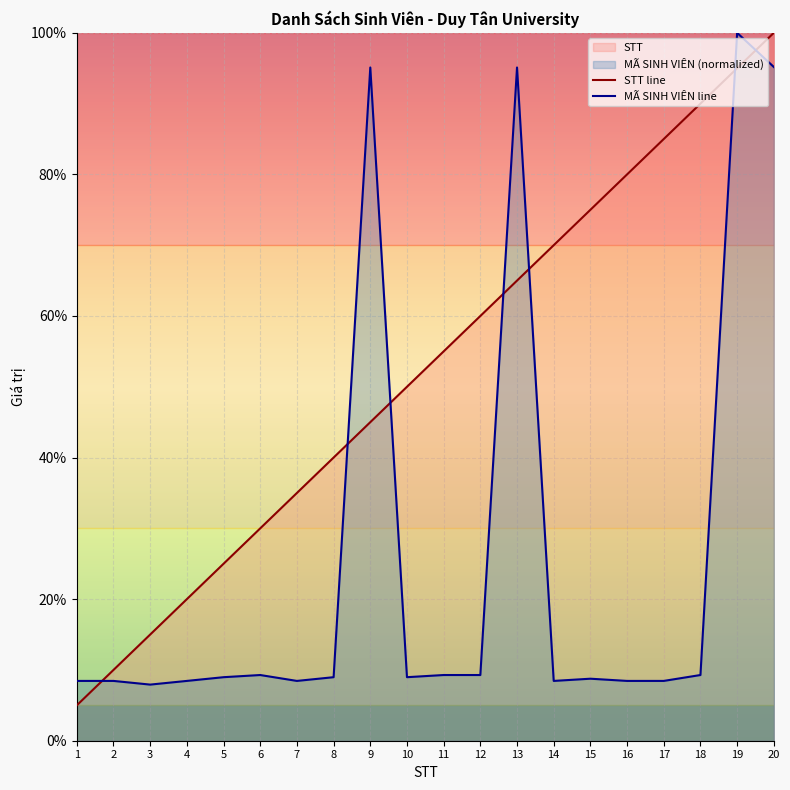

Where does the STT series first go above 55?

11